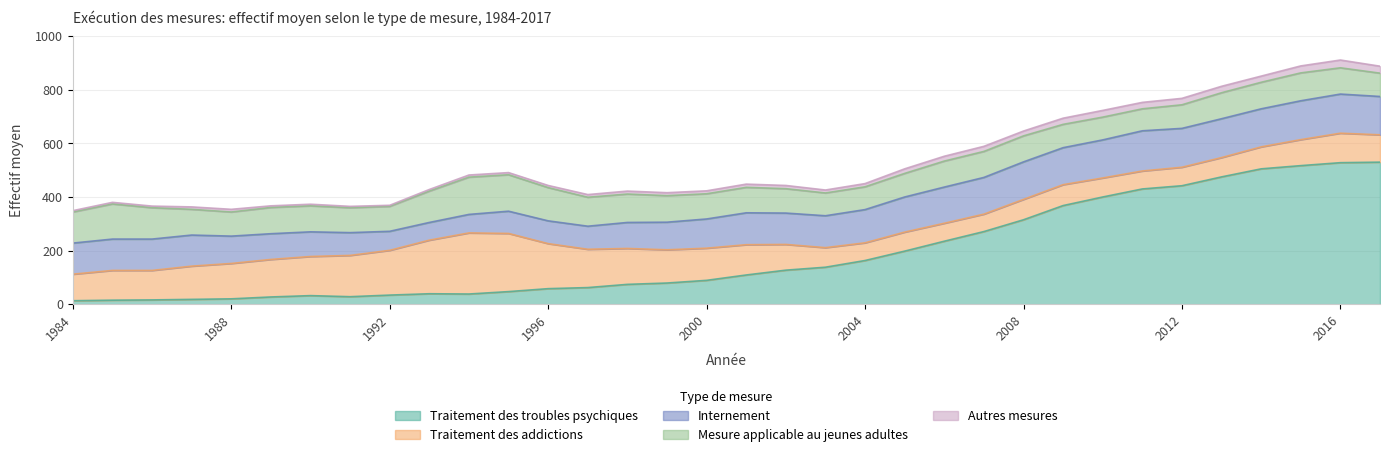

Reading right to left, extract all data points from this chart.

Traitement des troubles psychiques: 2017=530	2016=528	2015=517	2014=505	2013=475	2012=442	2011=430	2010=400	2009=368	2008=315	2007=271	2006=235	2005=198	2004=163	2003=138	2002=127	2001=109	2000=89	1999=79	1998=74	1997=62	1996=58	1995=47	1994=38	1993=39	1992=34	1991=28	1990=32	1989=27	1988=20	1987=18	1986=16	1985=15	1984=13
Traitement des addictions: 2017=102	2016=110	2015=97	2014=82	2013=72	2012=69	2011=67	2010=71	2009=78	2008=76	2007=65	2006=67	2005=71	2004=66	2003=73	2002=96	2001=113	2000=120	1999=124	1998=134	1997=143	1996=168	1995=217	1994=228	1993=200	1992=167	1991=154	1990=146	1989=140	1988=132	1987=124	1986=110	1985=111	1984=99
Internement: 2017=143	2016=146	2015=145	2014=142	2013=145	2012=145	2011=150	2010=142	2009=138	2008=140	2007=137	2006=135	2005=131	2004=124	2003=119	2002=117	2001=119	2000=109	1999=103	1998=97	1997=86	1996=85	1995=83	1994=69	1993=66	1992=71	1991=85	1990=92	1989=96	1988=102	1987=116	1986=117	1985=117	1984=116
Mesure applicable au jeunes adultes: 2017=87	2016=98	2015=104	2014=99	2013=97	2012=88	2011=82	2010=85	2009=87	2008=97	2007=97	2006=97	2005=88	2004=85	2003=85	2002=91	2001=95	2000=94	1999=99	1998=106	1997=108	1996=124	1995=136	1994=139	1993=117	1992=93	1991=93	1990=97	1989=98	1988=90	1987=96	1986=117	1985=131	1984=116
Autres mesures: 2017=26	2016=29	2015=26	2014=23	2013=24	2012=24	2011=24	2010=25	2009=23	2008=18	2007=19	2006=18	2005=17	2004=12	2003=11	2002=12	2001=12	2000=11	1999=11	1998=11	1997=10	1996=8	1995=8	1994=8	1993=6	1992=4	1991=5	1990=6	1989=6	1988=10	1987=9	1986=6	1985=6	1984=5